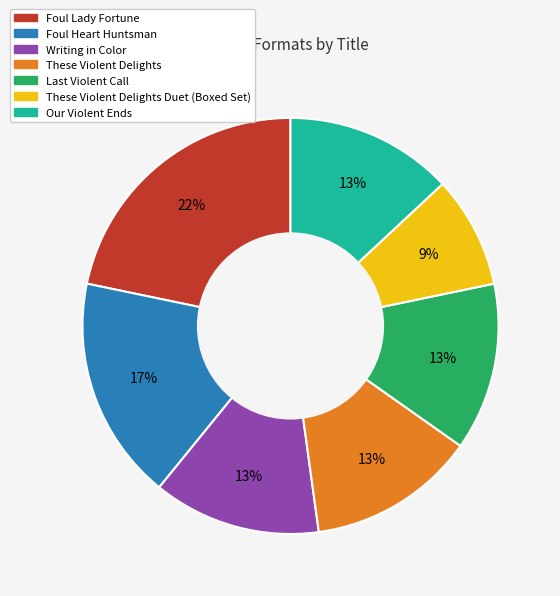

Is there any slice that represents more than half of the pie?

No